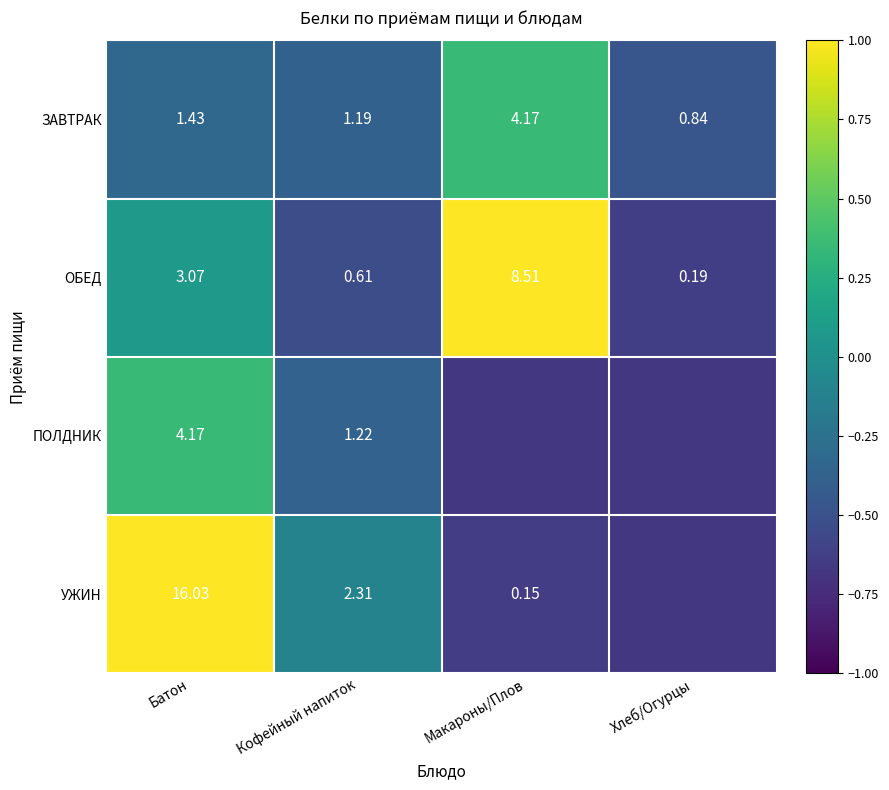

Is the value of ЗАВТРАК at Кофейный напиток greater than the value of ОБЕД at Кофейный напиток?

Yes